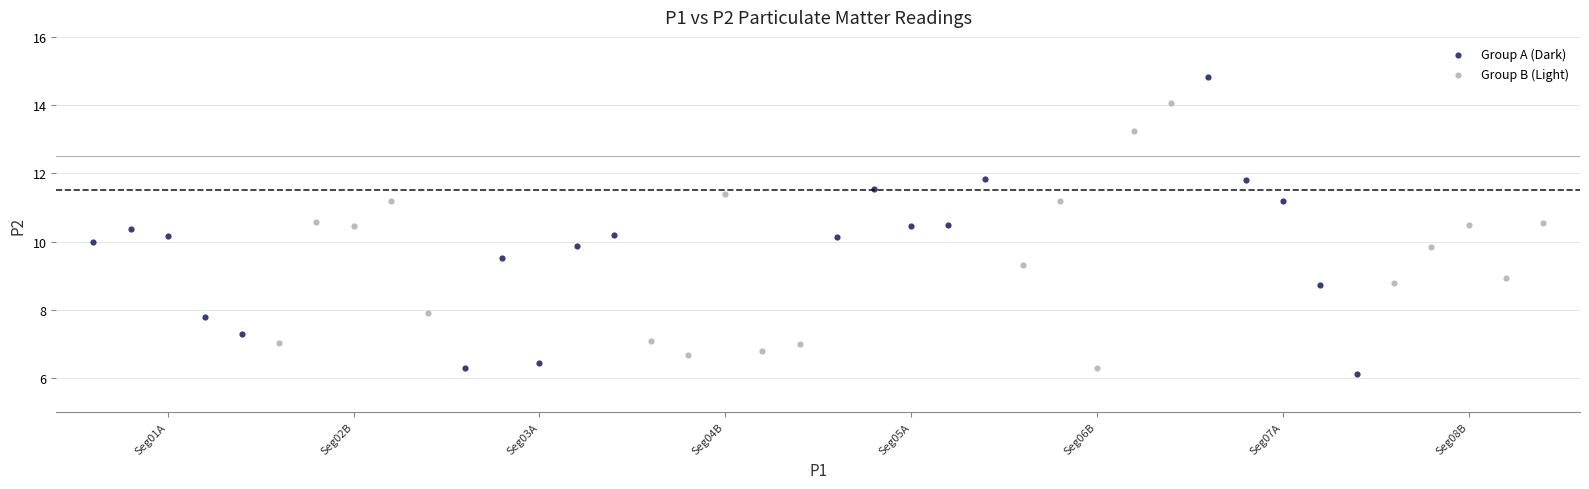

Which series has the widest spread of Y values?

Group A (Dark)